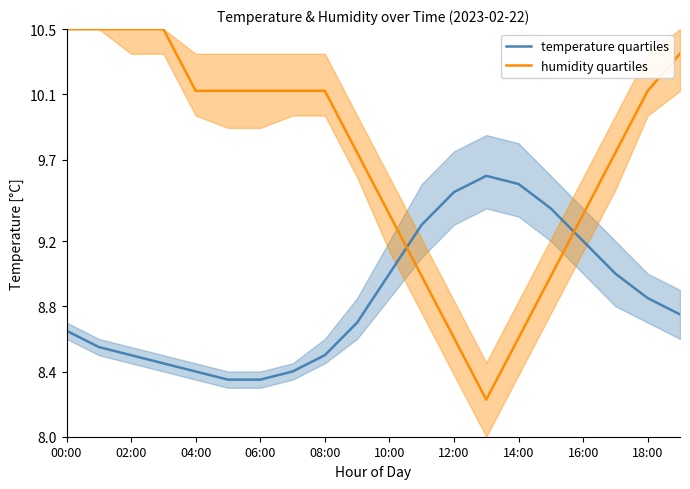

Which series has the largest total across all categories?

humidity quartiles